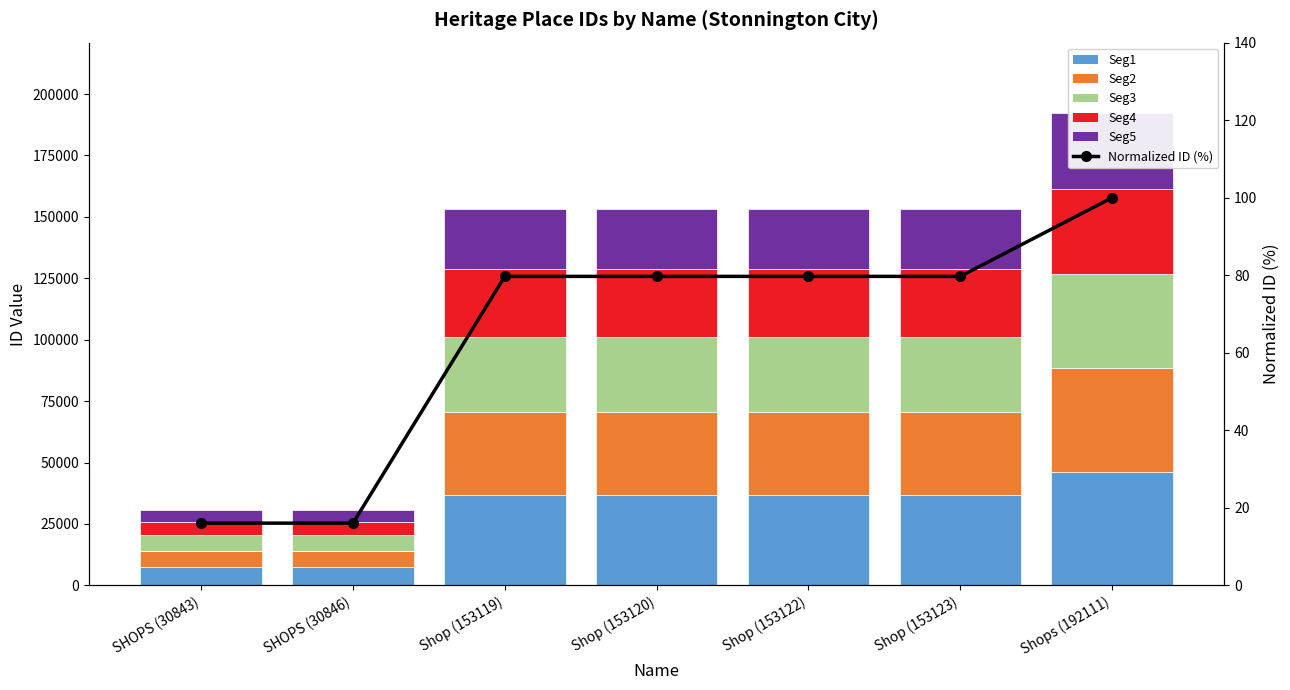

The Normalized ID (%) series shows 16.6 at Shop (153123). True or false?

False